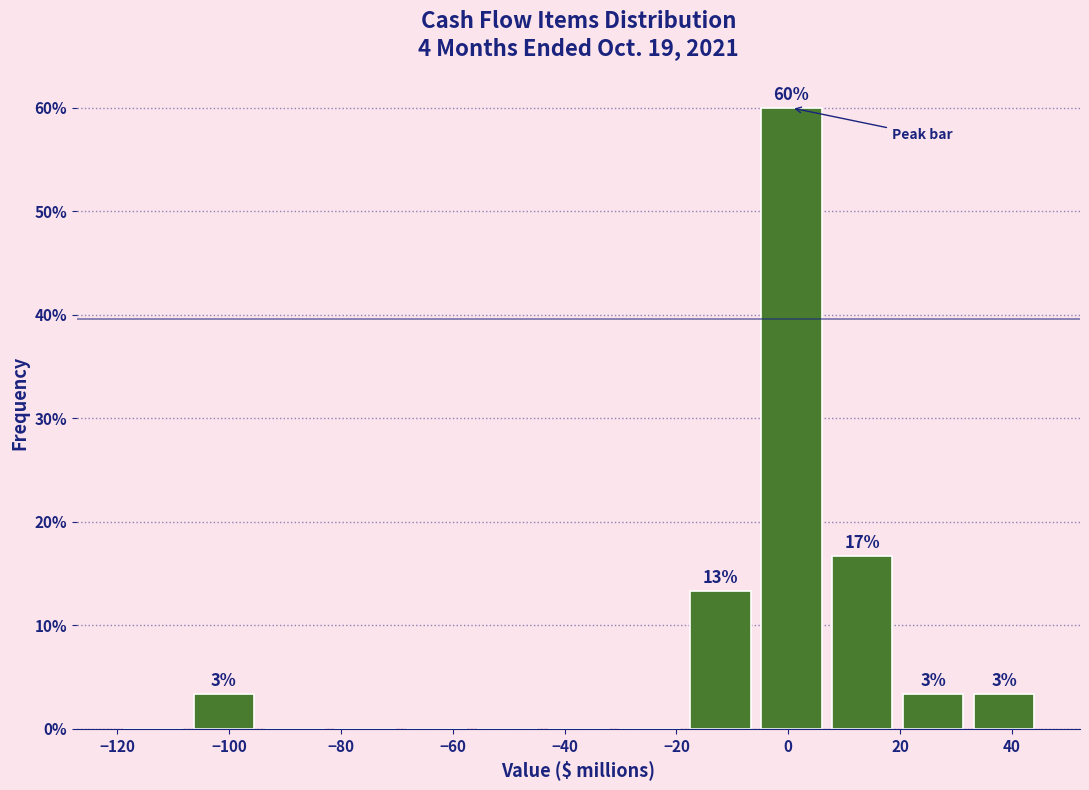

Over which range of the x-axis is the bar tallest?

-6 to 6